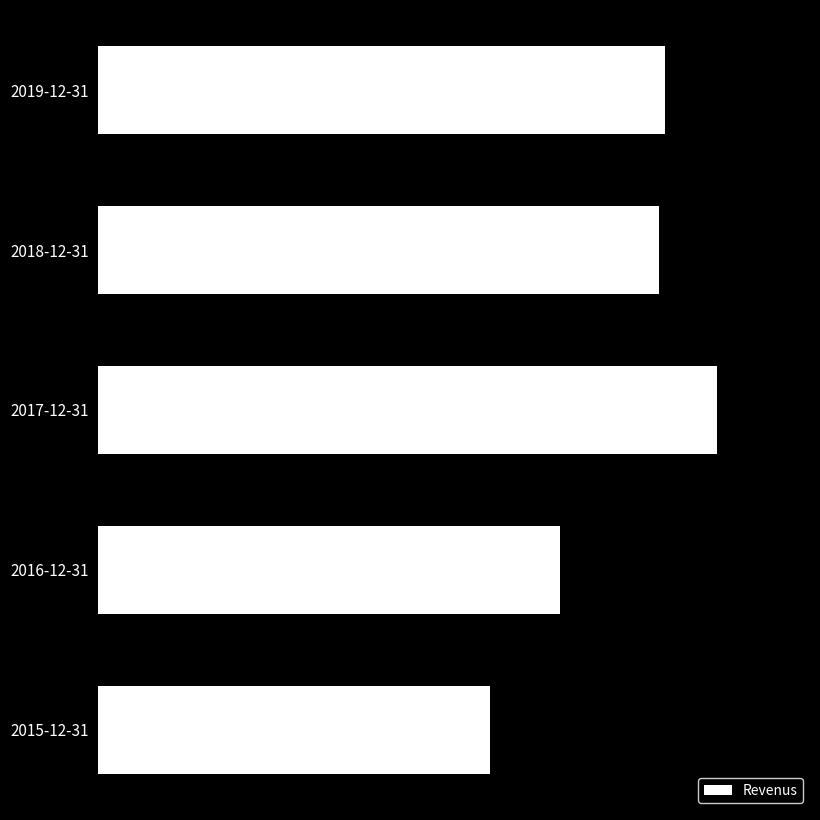

At which category does the chart reach its peak across all series?

2017-12-31